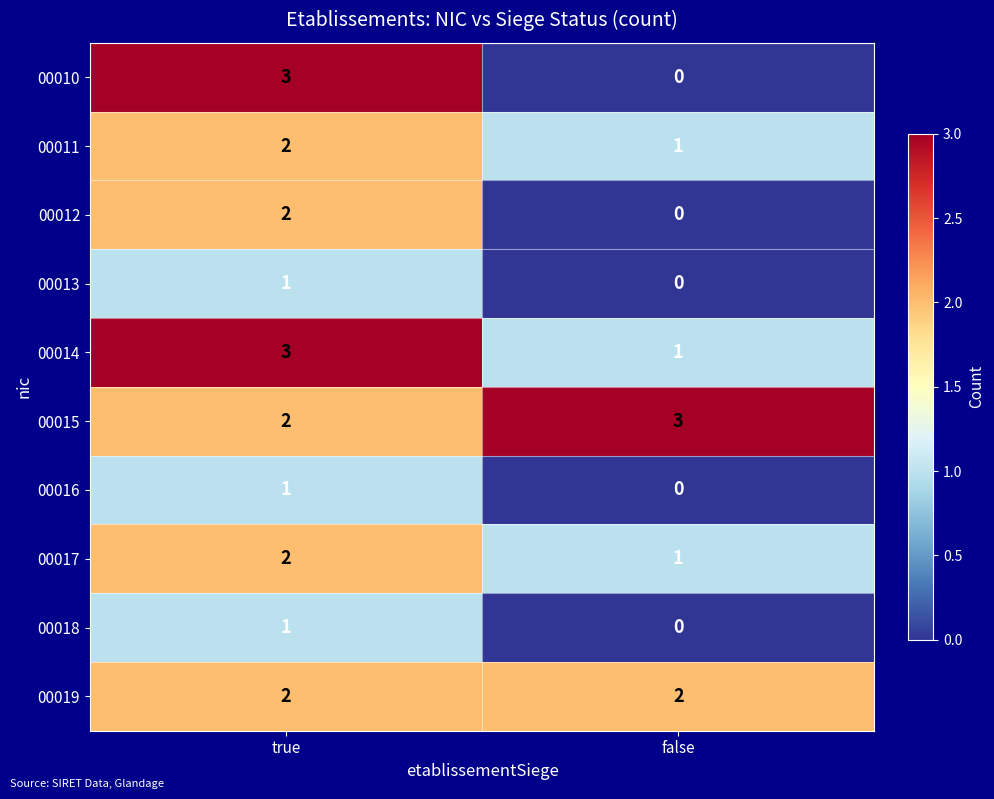

Rank the categories by 00018 value from highest to lowest.

true, false